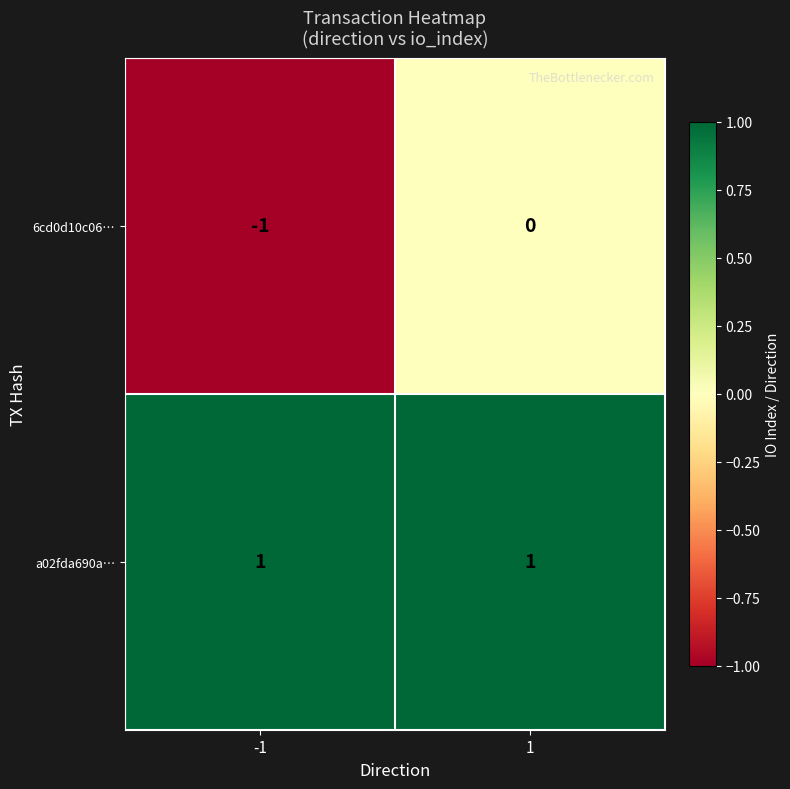

Which series has the largest total across all categories?

a02fda690a…